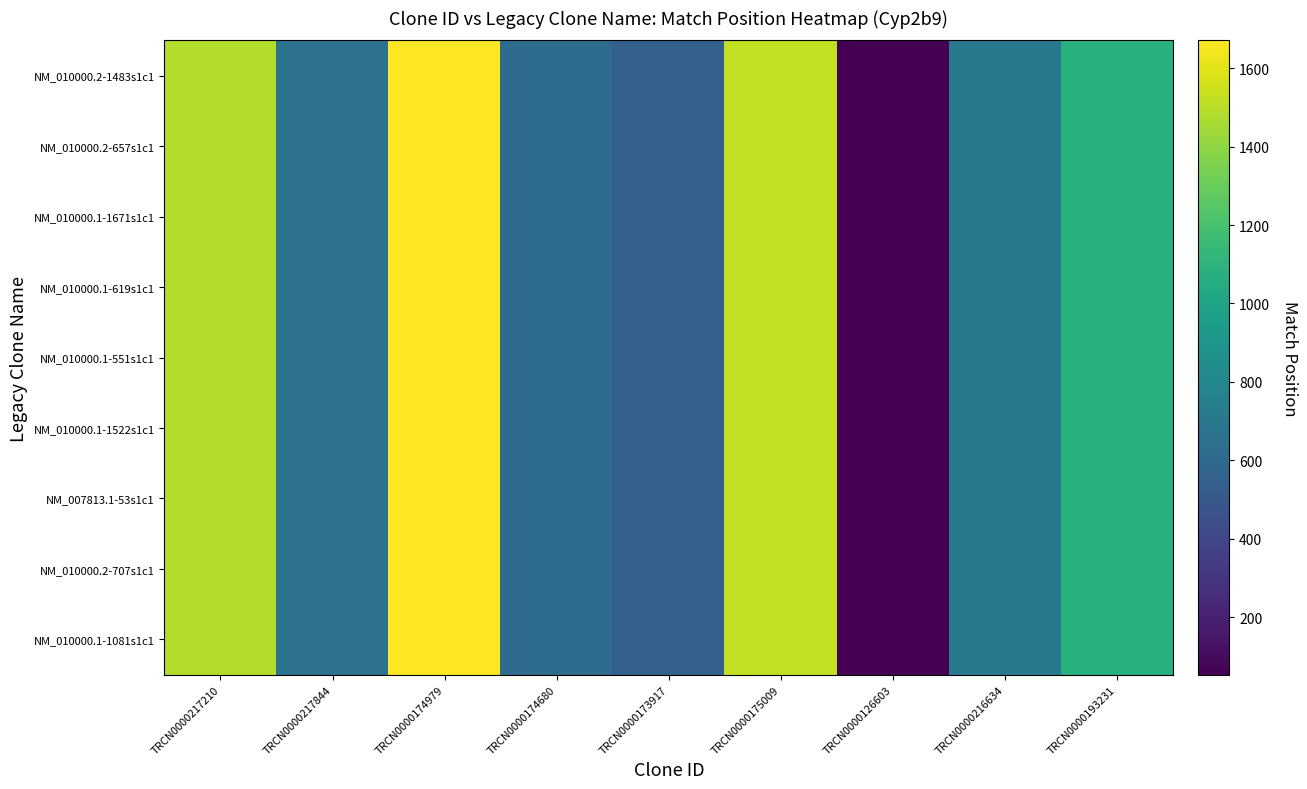

What is the smallest value displayed?

53